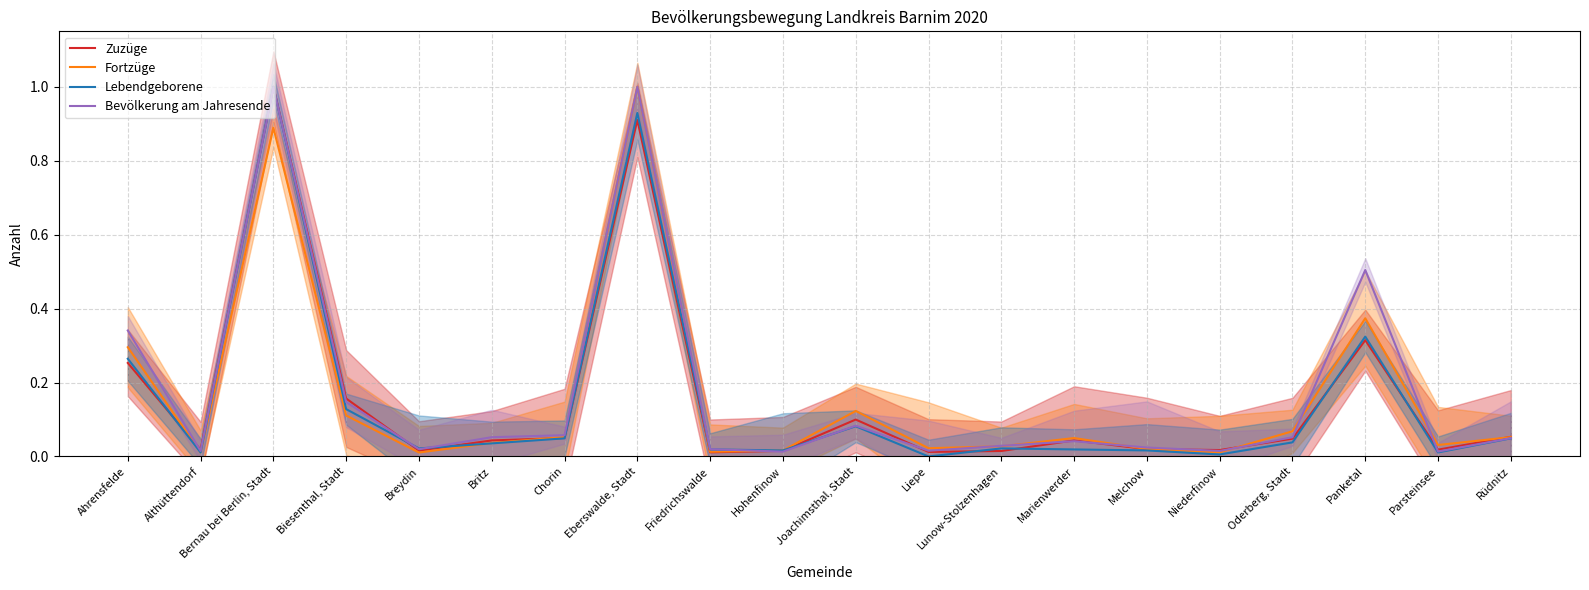

After their last crossing, which series has the higher values: Lebendgeborene or Fortzüge?

Fortzüge